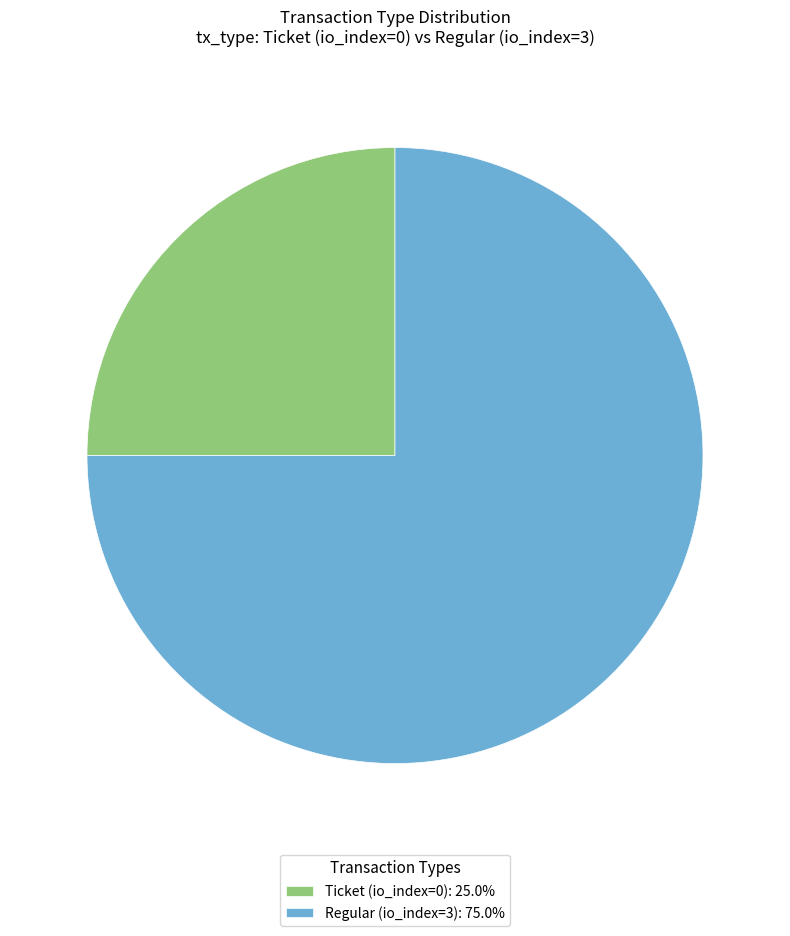

Approximately how many times larger is the value at Regular (io_index=3): 75.0% compared to Ticket (io_index=0): 25.0%?

3.0